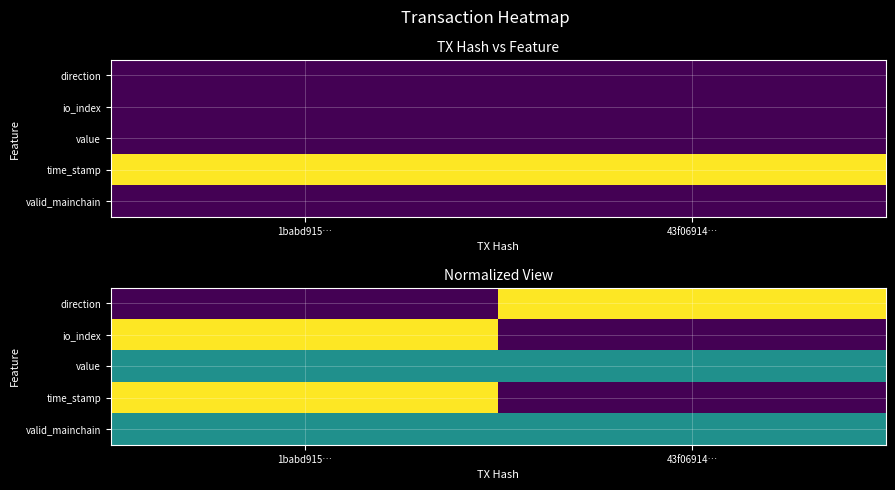

At which label does time_stamp reach its peak?

1babd915…